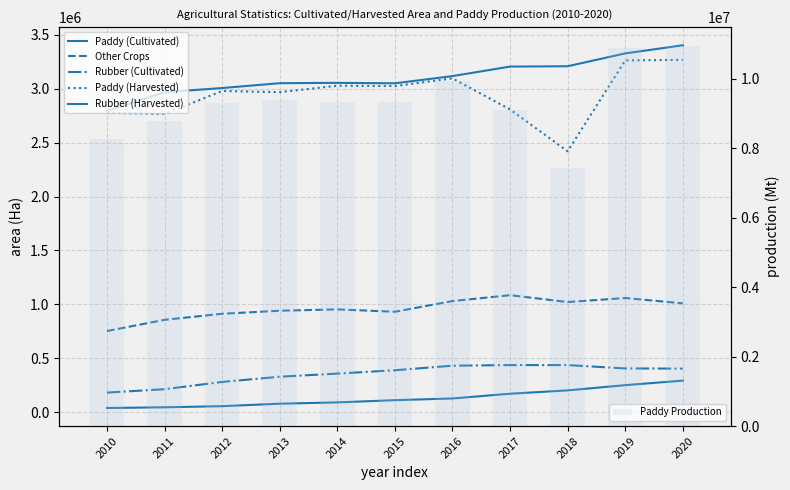

How many data points in Paddy Production are above 9324417?

5